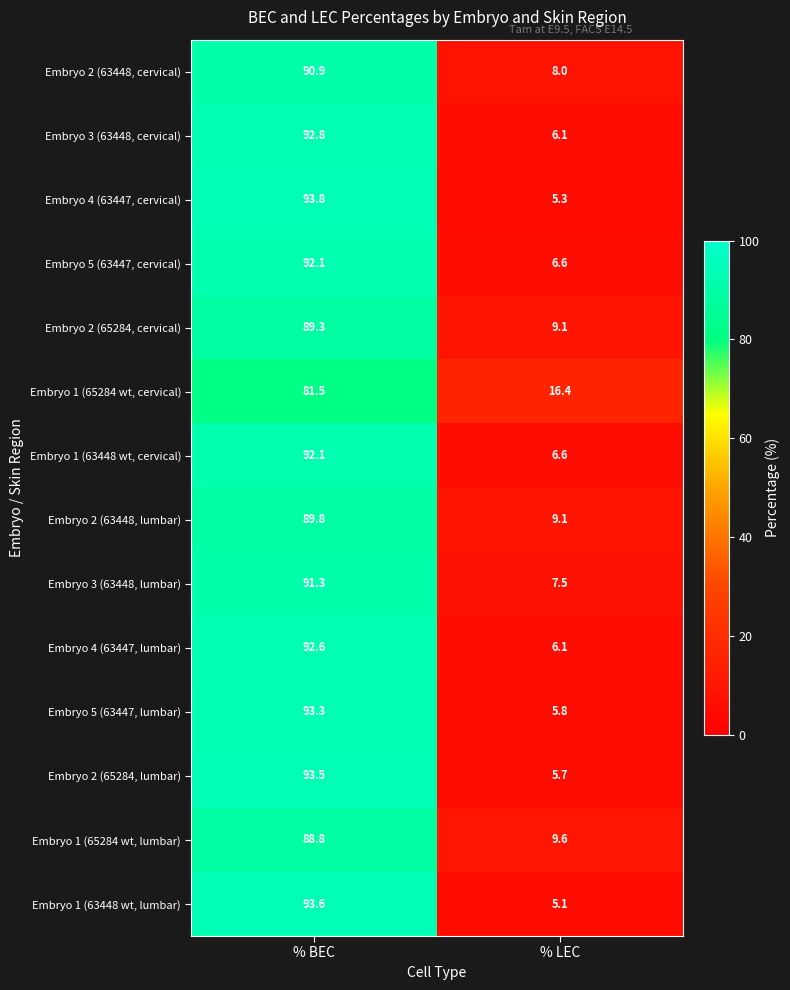

Reading left to right, what are all the values shown in this chart?

Embryo 2 (63448, cervical): 90.9	8.0
Embryo 3 (63448, cervical): 92.8	6.1
Embryo 4 (63447, cervical): 93.8	5.3
Embryo 5 (63447, cervical): 92.1	6.6
Embryo 2 (65284, cervical): 89.3	9.1
Embryo 1 (65284 wt, cervical): 81.5	16.4
Embryo 1 (63448 wt, cervical): 92.1	6.6
Embryo 2 (63448, lumbar): 89.8	9.1
Embryo 3 (63448, lumbar): 91.3	7.5
Embryo 4 (63447, lumbar): 92.6	6.1
Embryo 5 (63447, lumbar): 93.3	5.8
Embryo 2 (65284, lumbar): 93.5	5.7
Embryo 1 (65284 wt, lumbar): 88.8	9.6
Embryo 1 (63448 wt, lumbar): 93.6	5.1